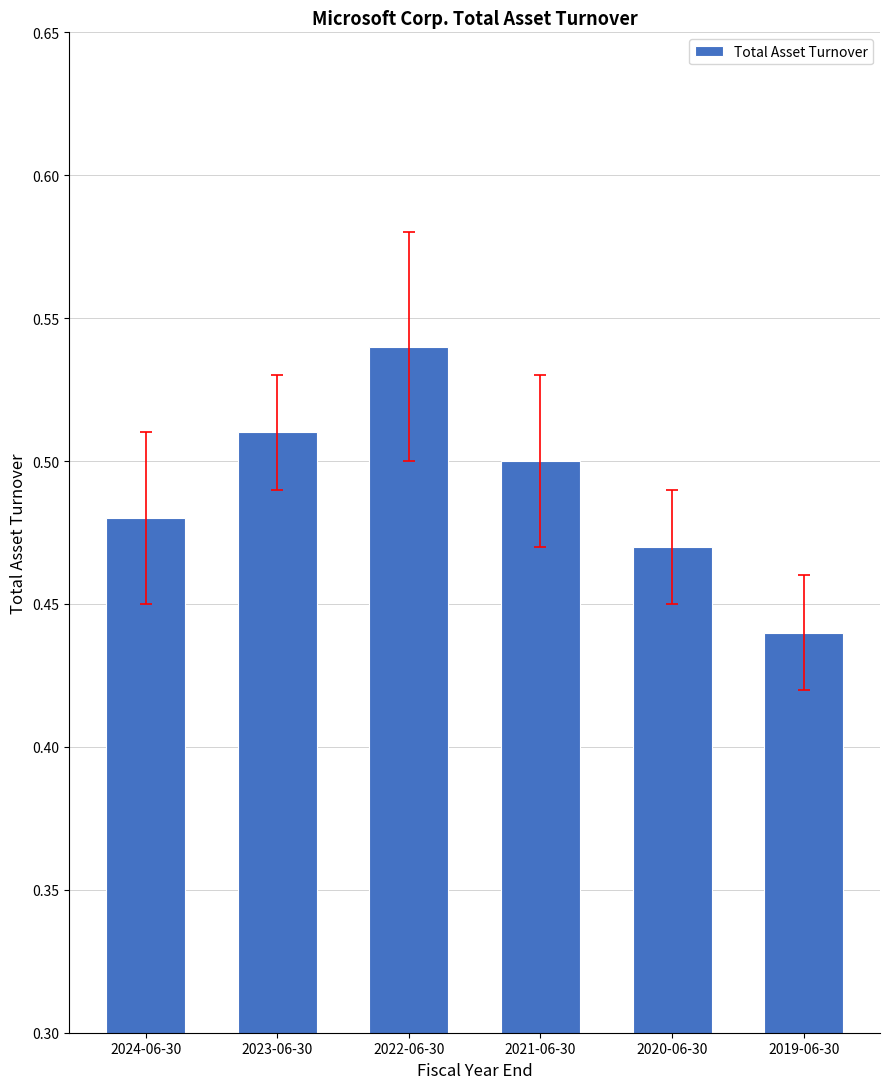

What is the change in value from 2022-06-30 to 2020-06-30?

-0.1